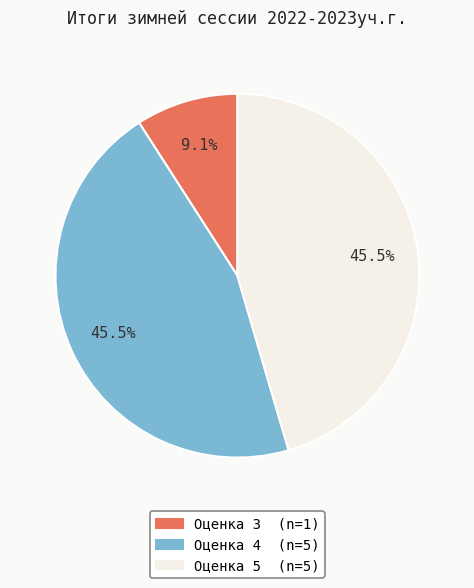

Is there a majority slice in this chart?

No